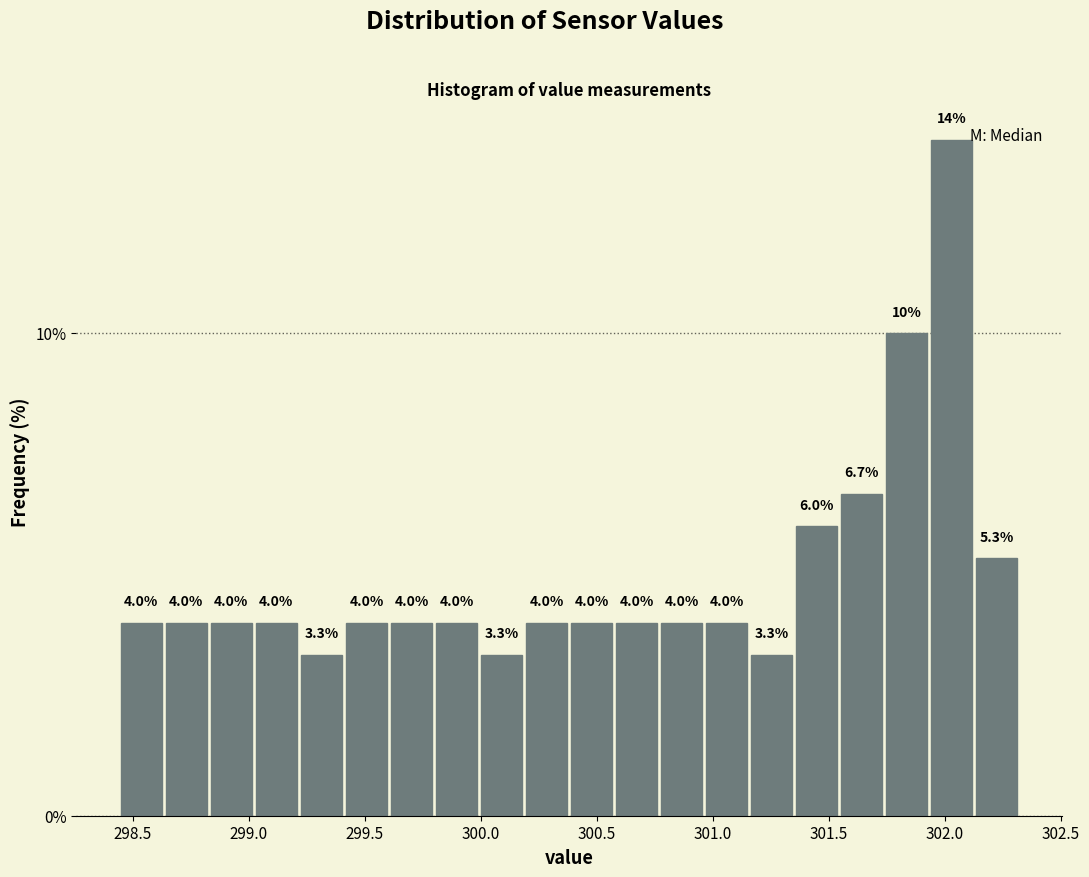

Around what value on the x-axis is the tallest bar? Give the approximate position of its centre, as read against the axis.

302.05